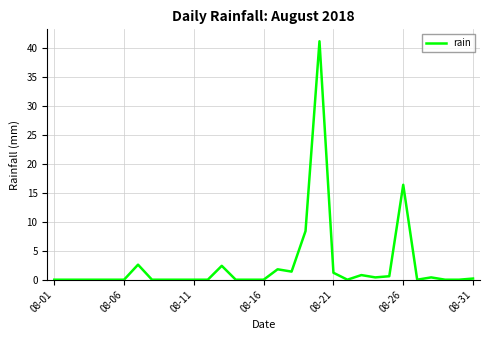

What is the greatest value displayed?

41.2